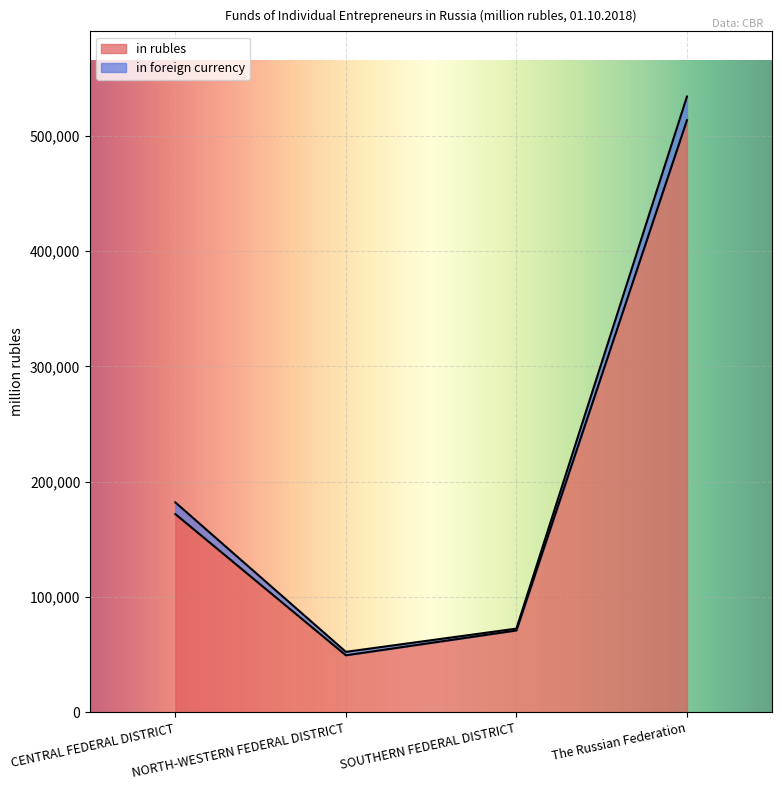

The chart shows a value of 71098 at SOUTHERN FEDERAL DISTRICT. True or false?

True